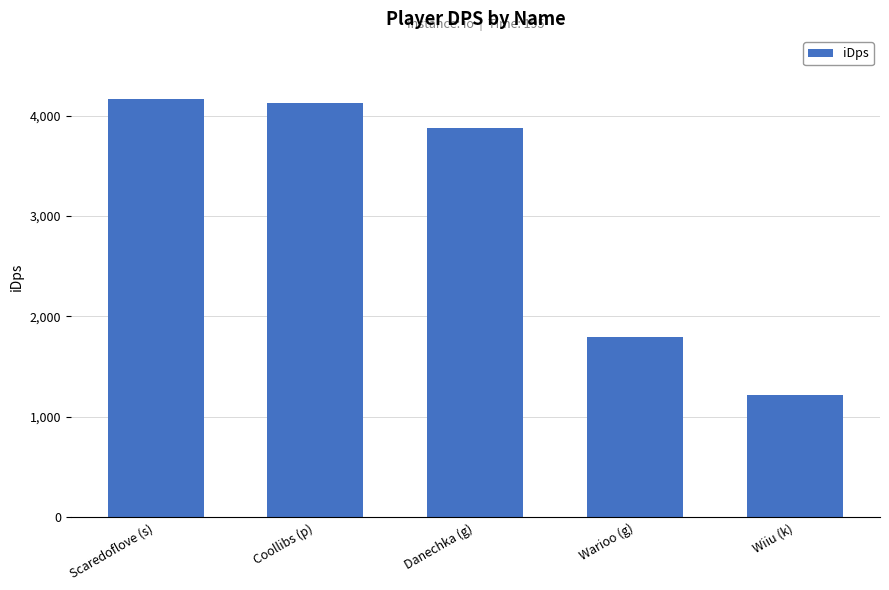

Which has a higher value, Danechka (g) or Warioo (g)?

Danechka (g)